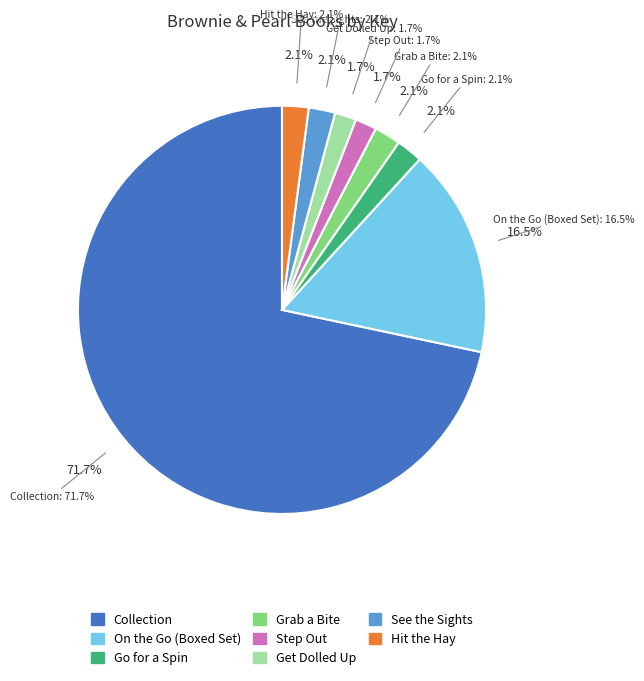

Does any single category account for the majority?

Yes